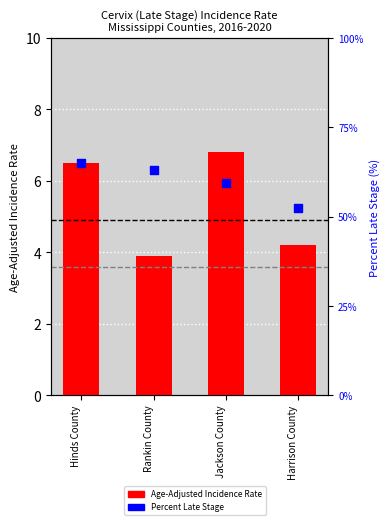

Which series has the largest Y range (max minus min)?

Percent Late Stage